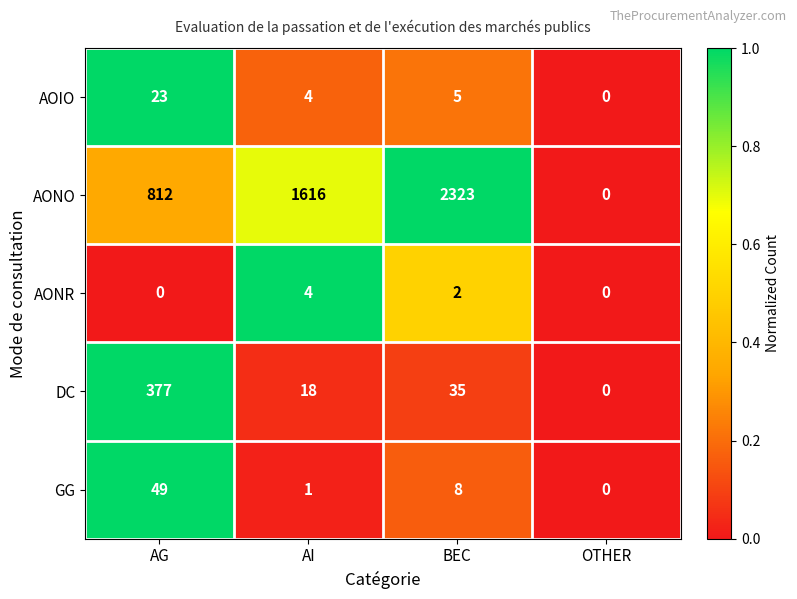

What is the difference between the highest and lowest values at AI?

1615